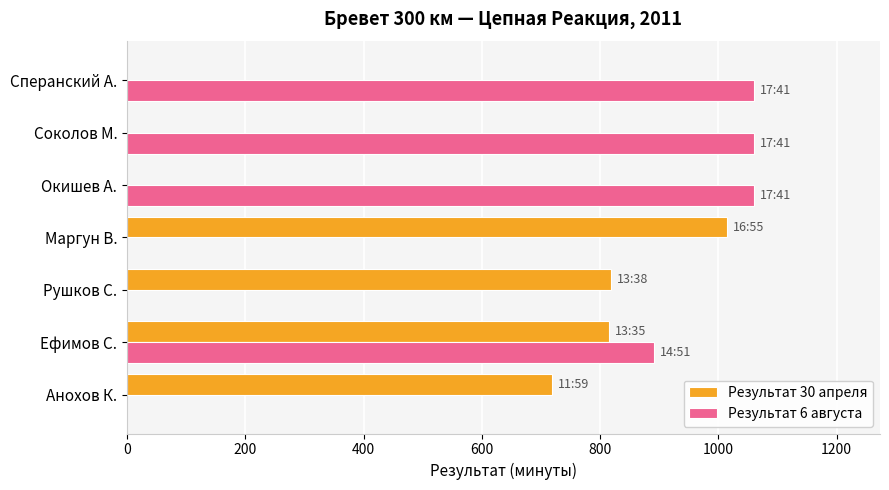

At which category is the sum across all series the highest?

Ефимов С.